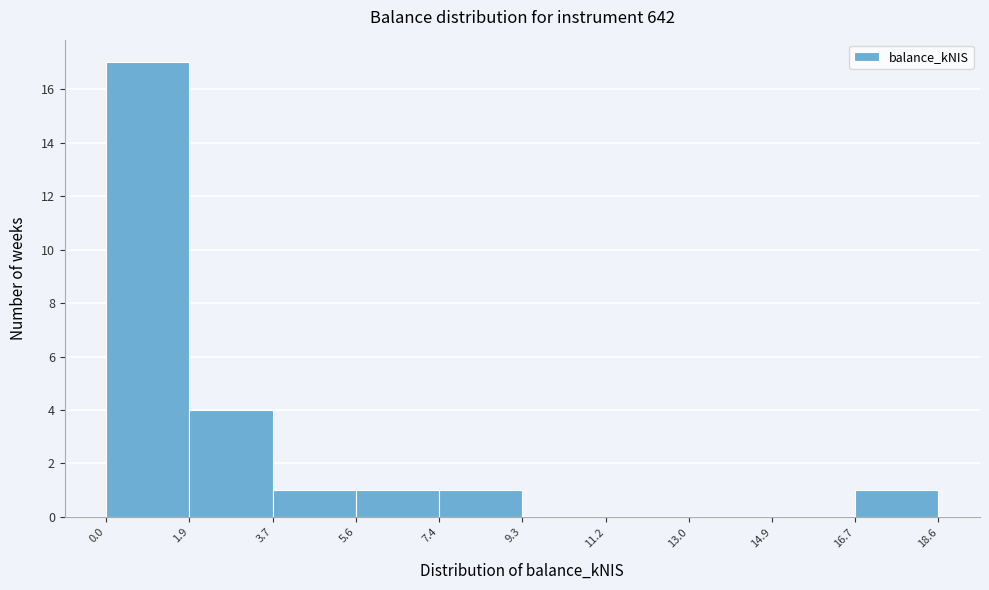

Over which range of the x-axis is the bar tallest?

0.0 to 1.9